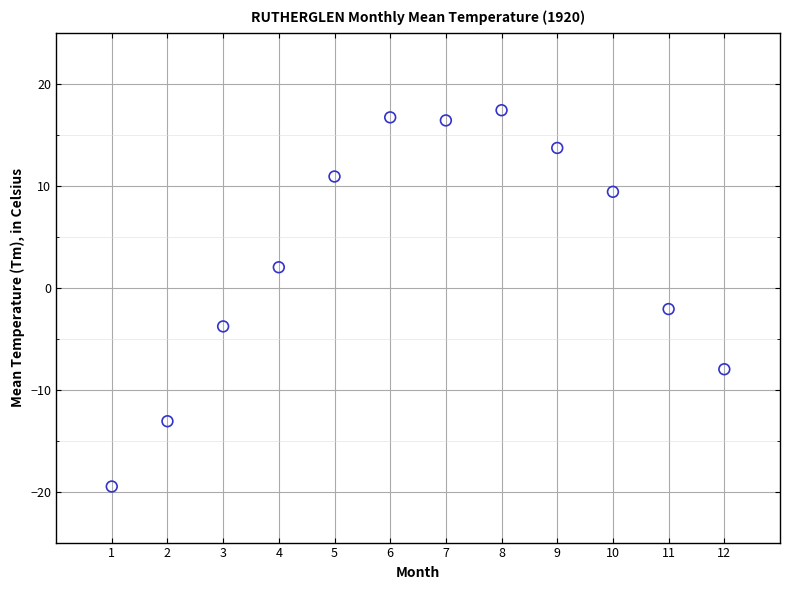

What is the range of Y values (max minus min)?

36.9